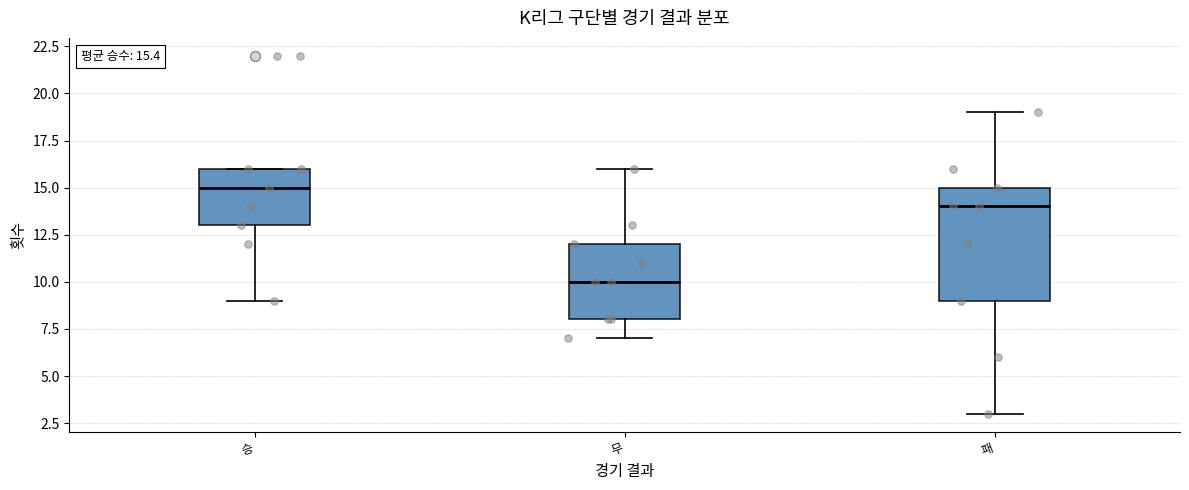

Comparing the boxes themselves (not the whiskers), which one is the tallest?

패